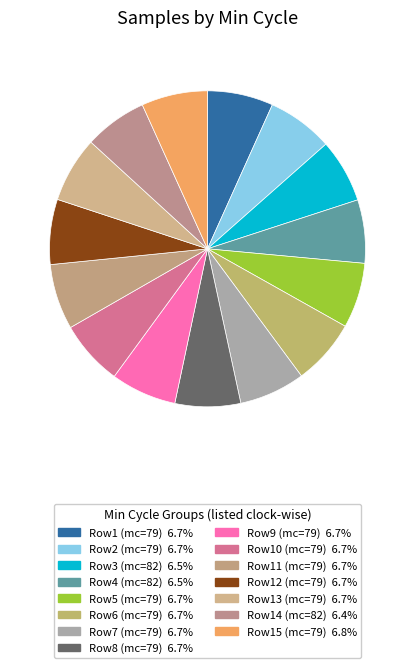

How many segments does this pie chart have?

15